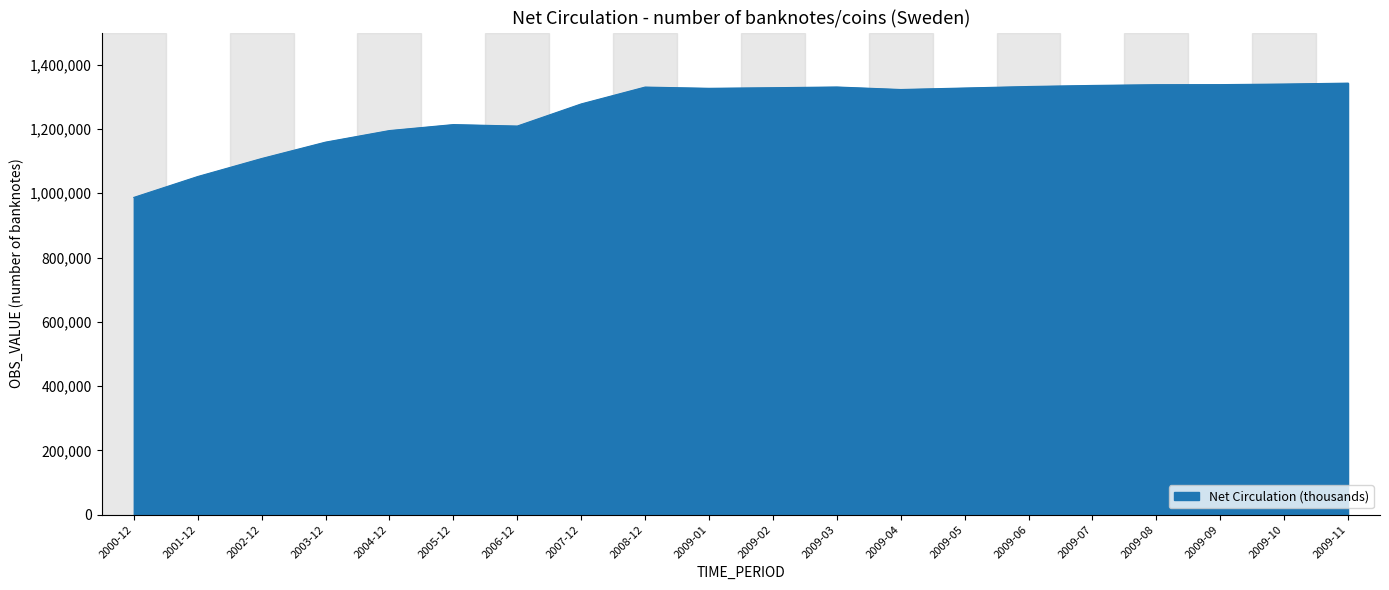

Does the chart display data point markers on the line(s)?

No